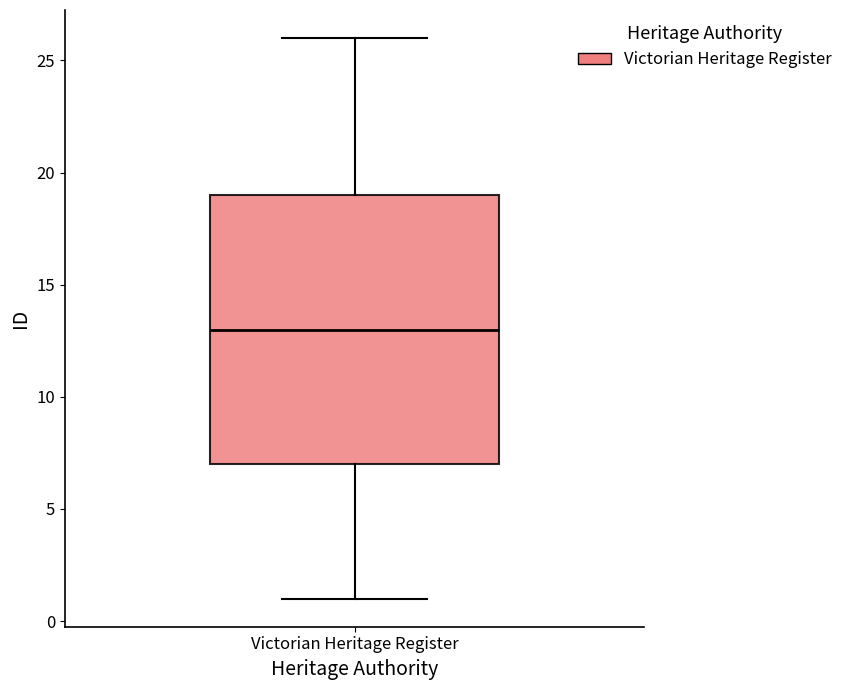

Where is the lower edge of the box for Victorian Heritage Register on the y-axis? The values are not printed on the chart, so give them approximately, as read against the axis.

7